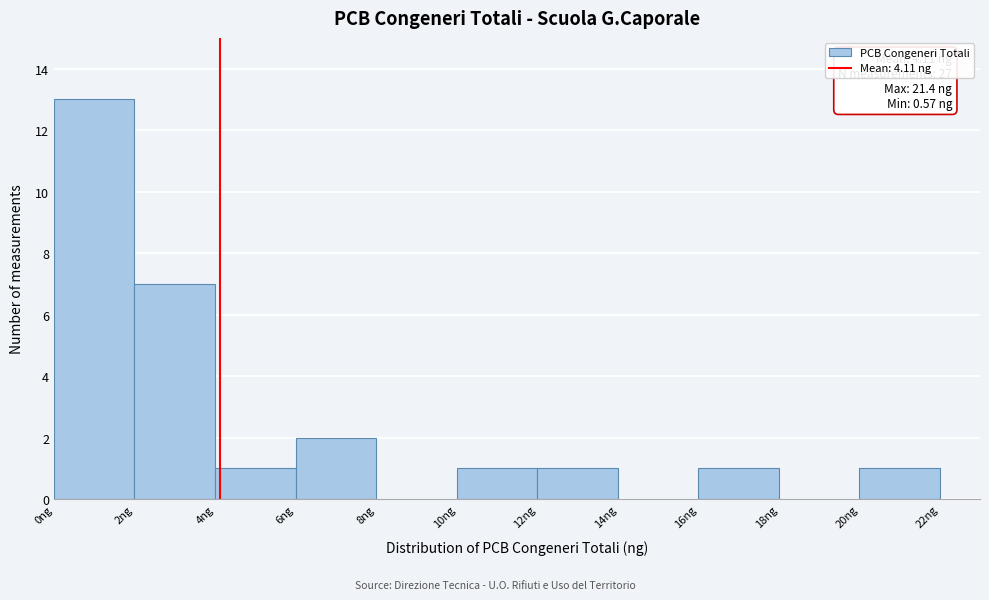

Which range on the x-axis has the tallest bar?

0 to 2